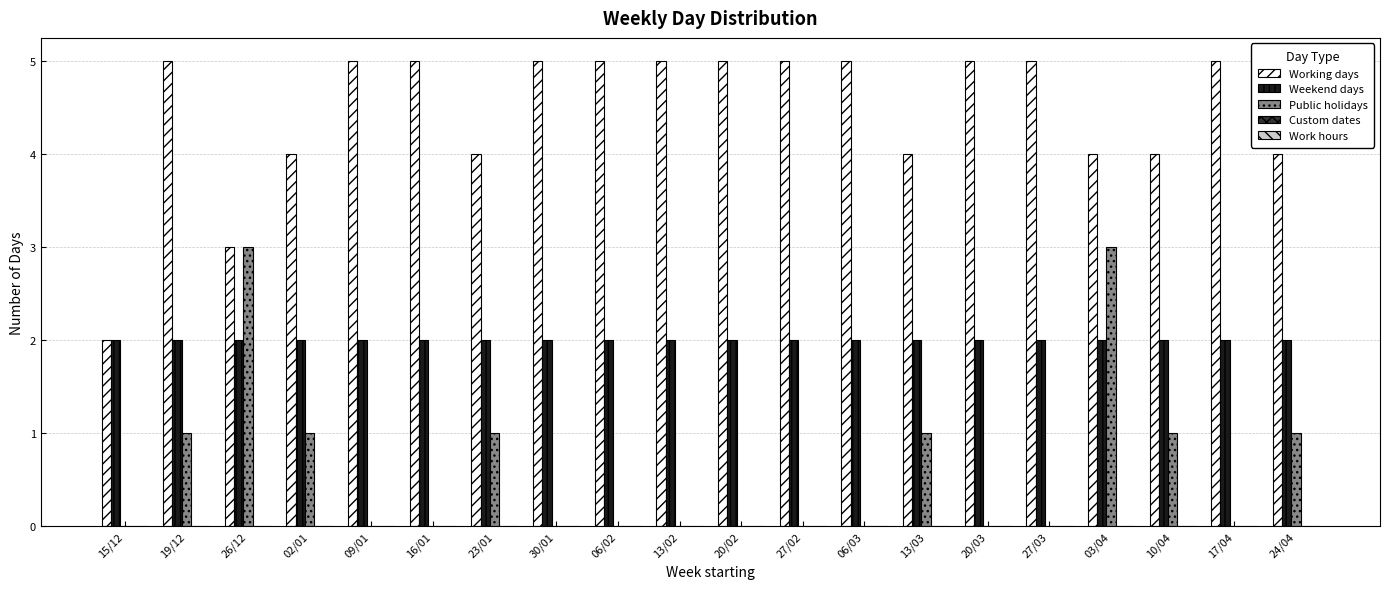

Between 19/12 and 02/01, which series saw the biggest shift?

Working days